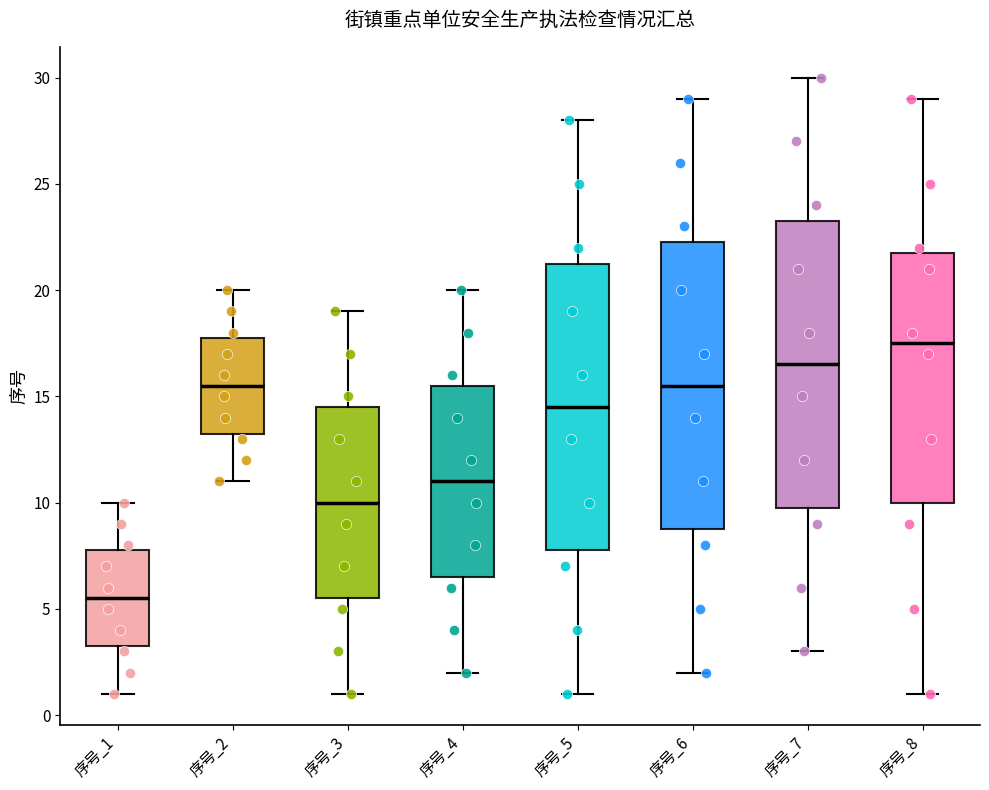

Where does the lower whisker of the box for 序号_4 end on the y-axis? The values are not printed on the chart, so give them approximately, as read against the axis.

2.0